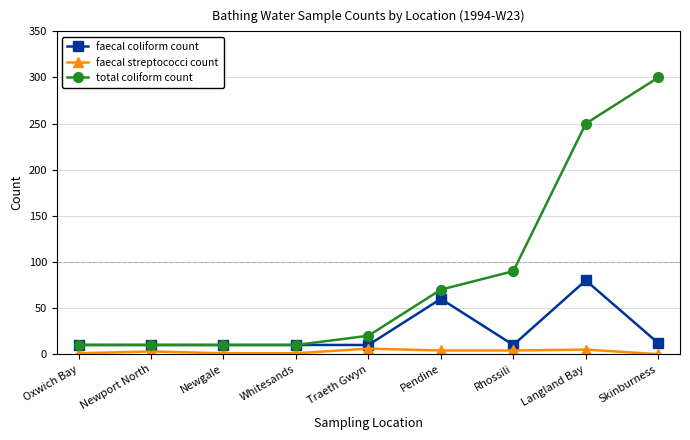

True or false: total coliform count and faecal streptococci count cross at least once.

False